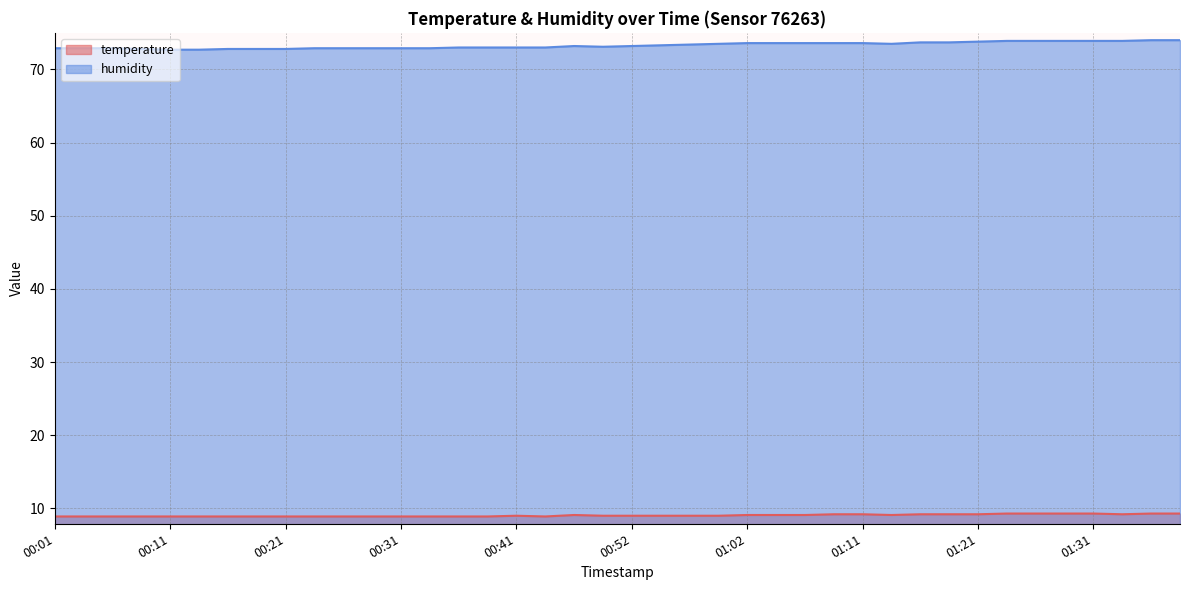

Rank the series by their maximum value, from highest to lowest.

humidity, temperature